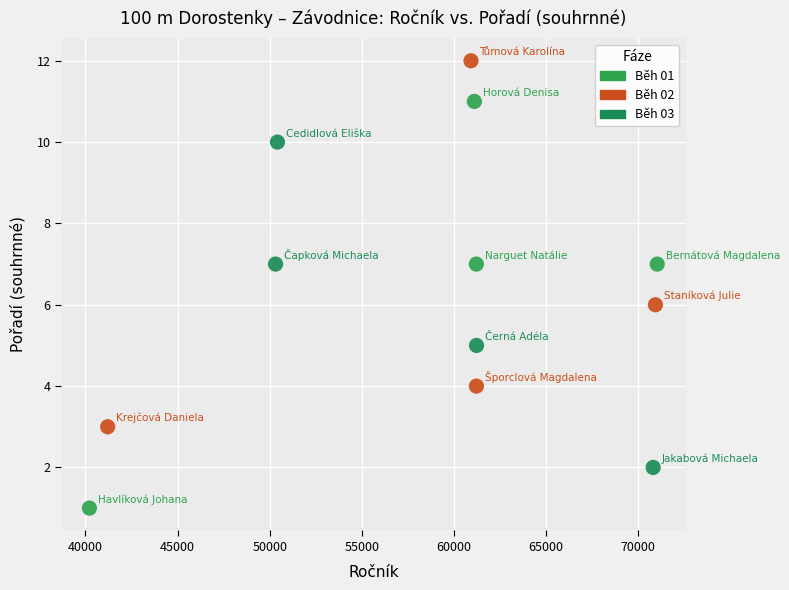

Which series contains the lowest Y value?

Běh 01